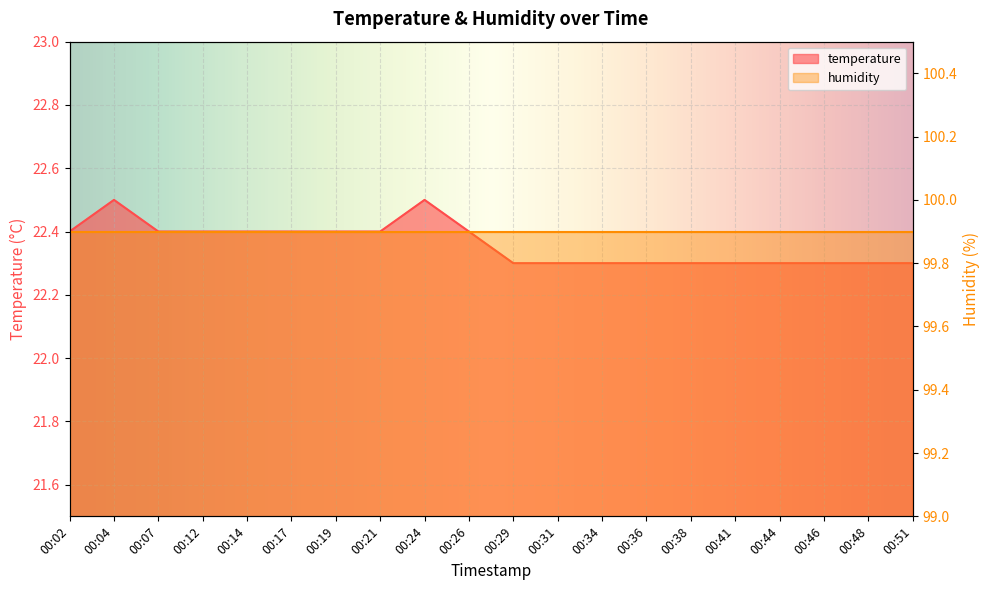

The chart shows a value of 35.5 at 00:34. True or false?

False